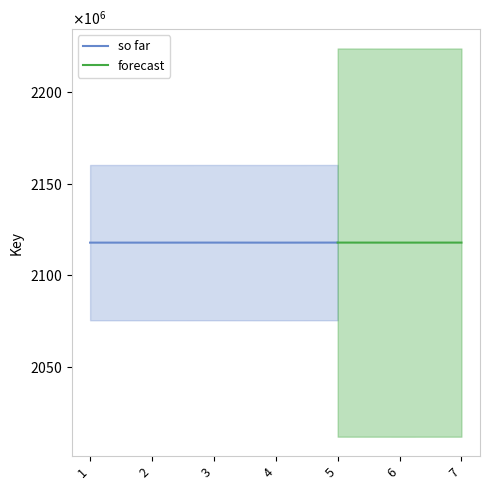

At which category does so far reach its first local valley?

4